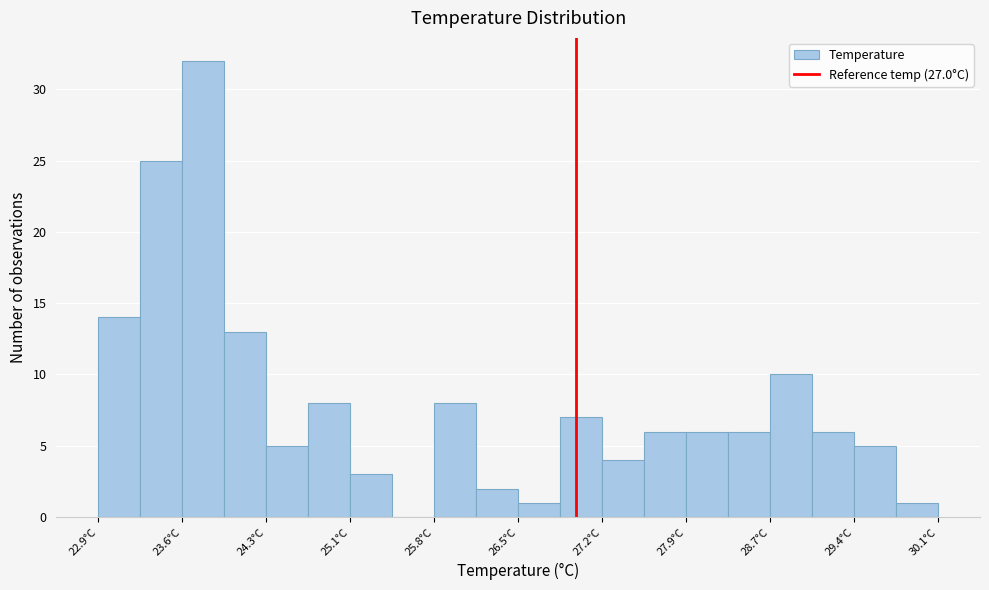

Around what value on the x-axis is the tallest bar? Give the approximate position of its centre, as read against the axis.

23.8